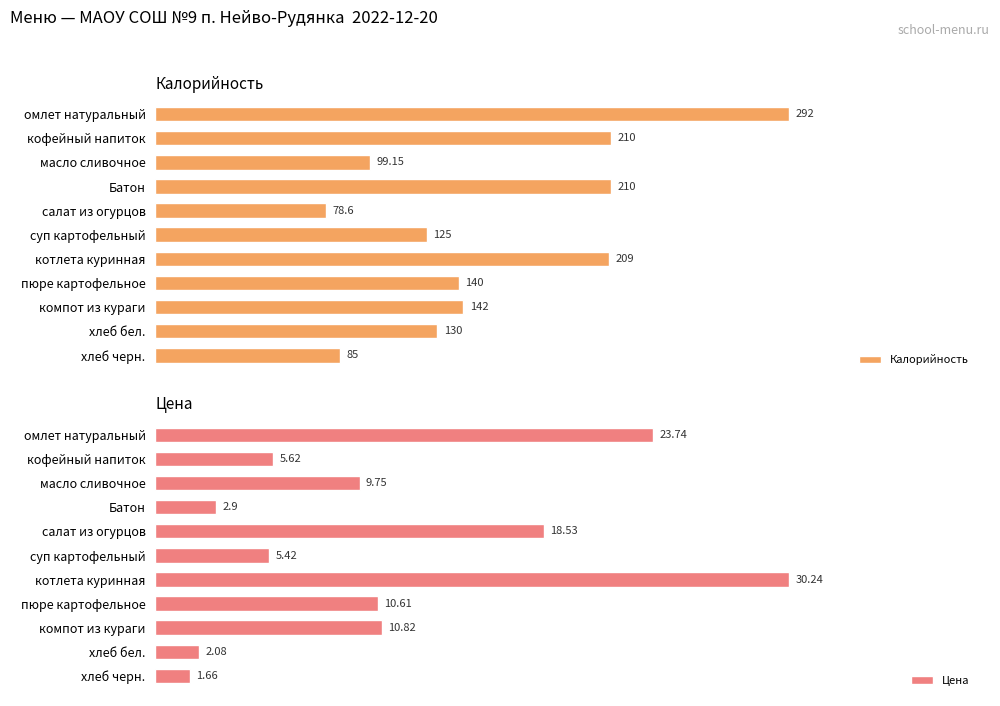

At which label does Цена reach its minimum?

хлеб черн.